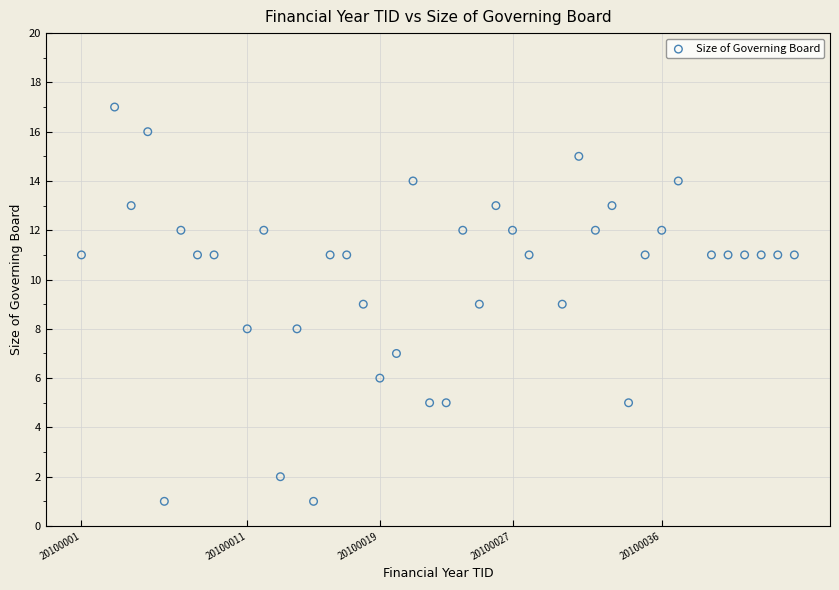

What is the range of X values (max minus min)?

43